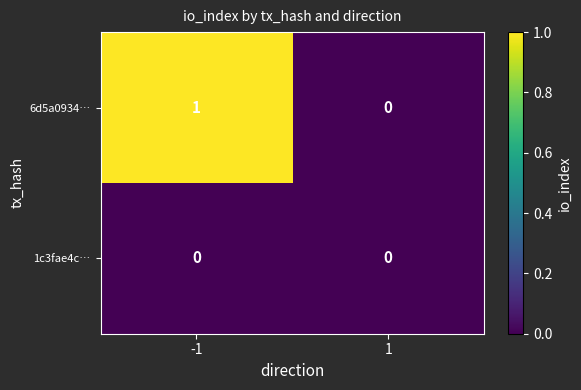

Rank the series at -1 from highest to lowest value.

6d5a0934…, 1c3fae4c…